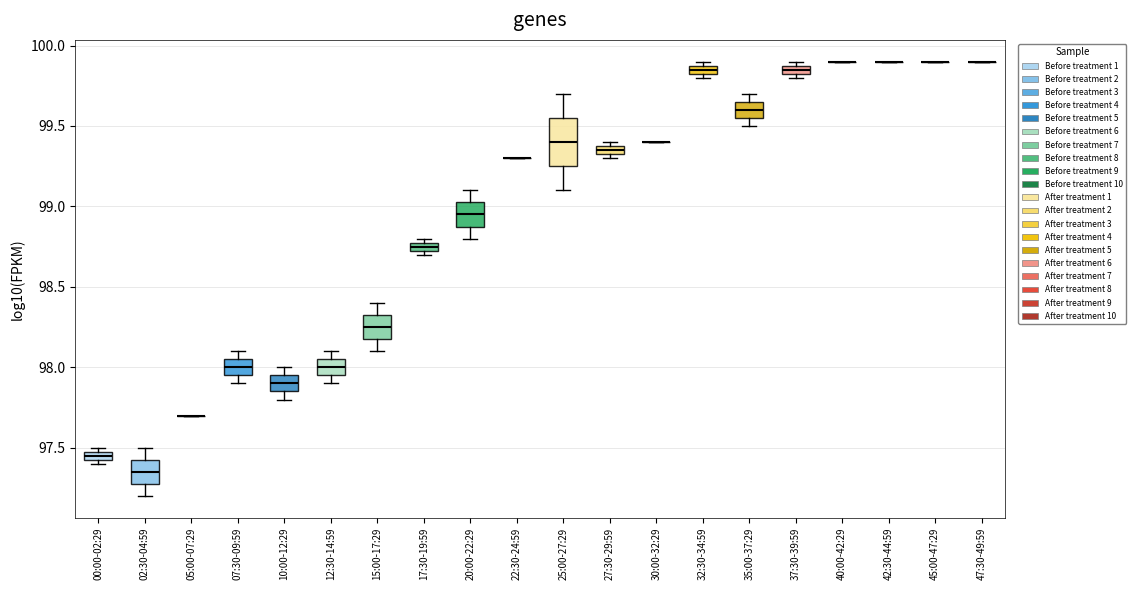

Comparing the boxes themselves (not the whiskers), which one is the tallest?

25:00-27:29